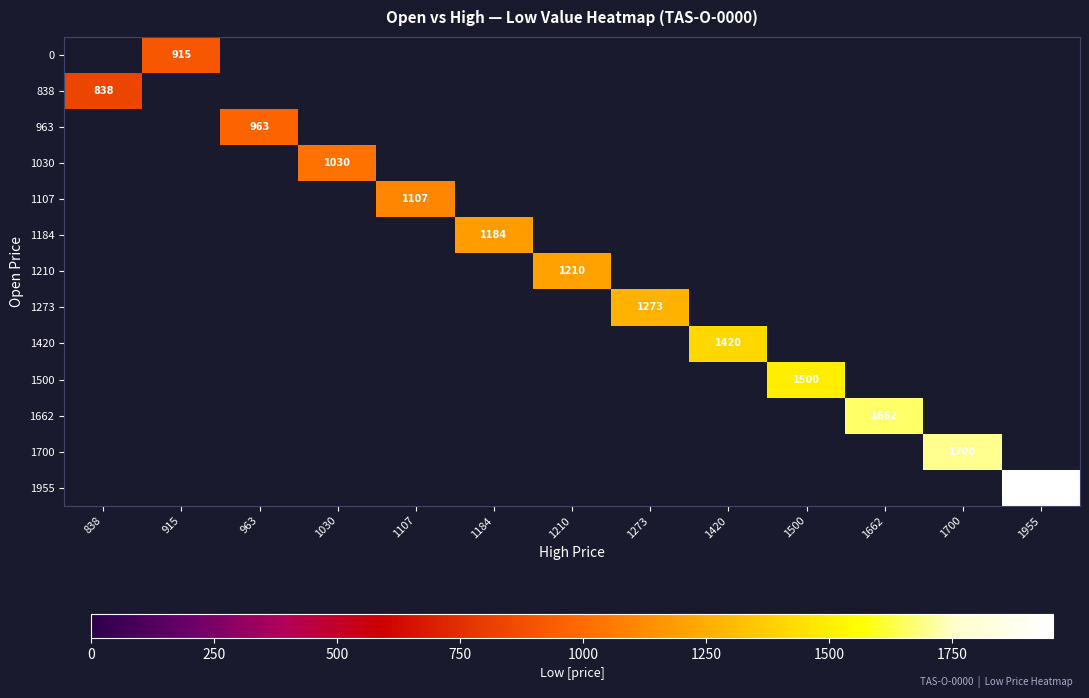

Which category has the lowest value across all series?

838